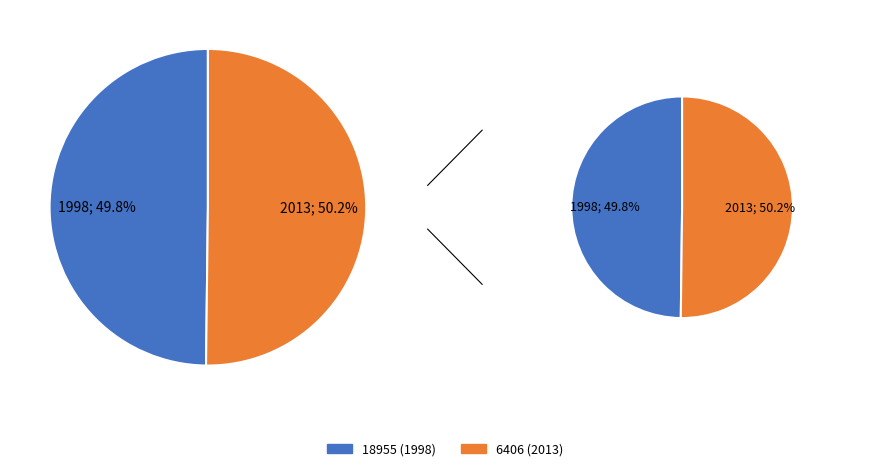

Is it true that 6406 (2013) is 42% of the pie?

False